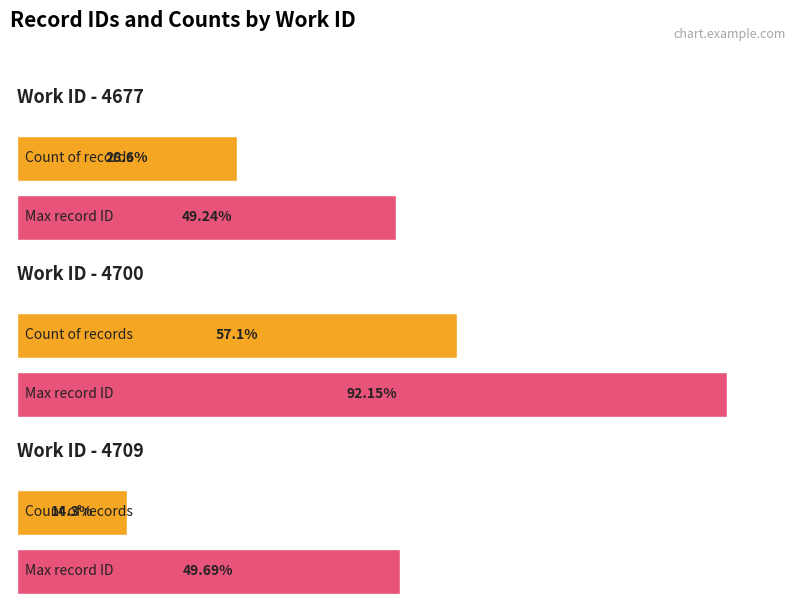

Is it true that the value at 4700 is 21787?

False